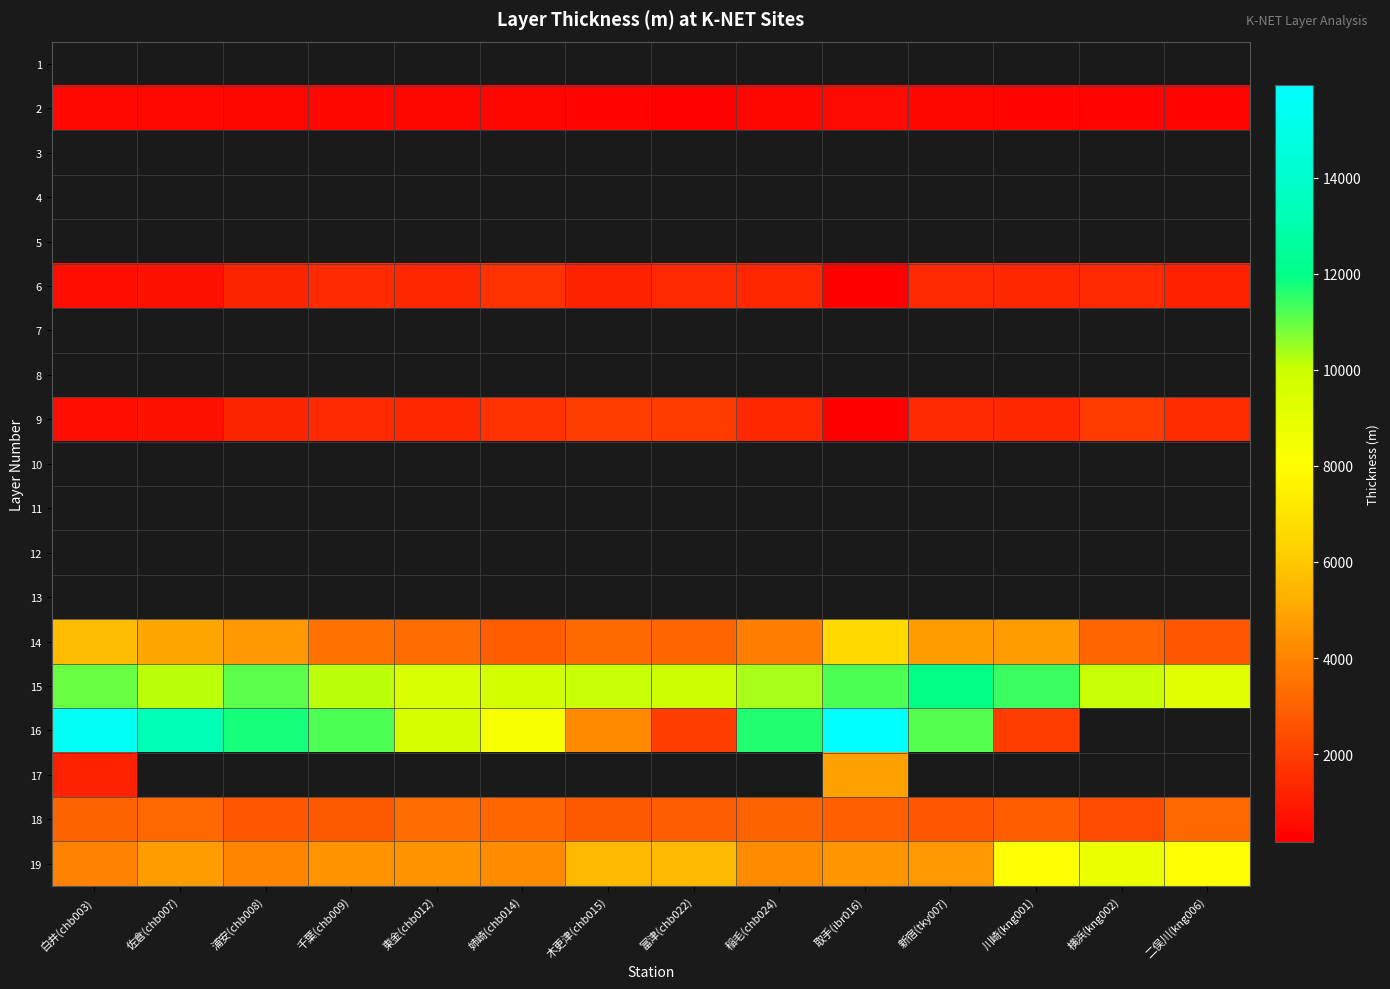

Between 木更津(chb015) and 稲毛(chb024), which series saw the biggest shift?

16